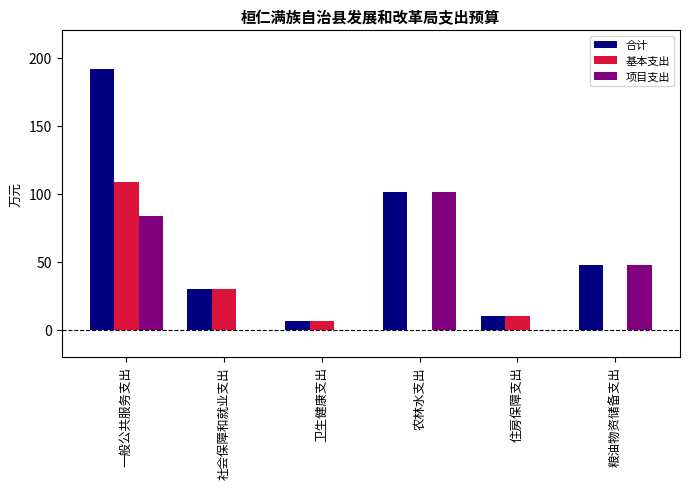

Which label corresponds to the largest value in the chart?

一般公共服务支出